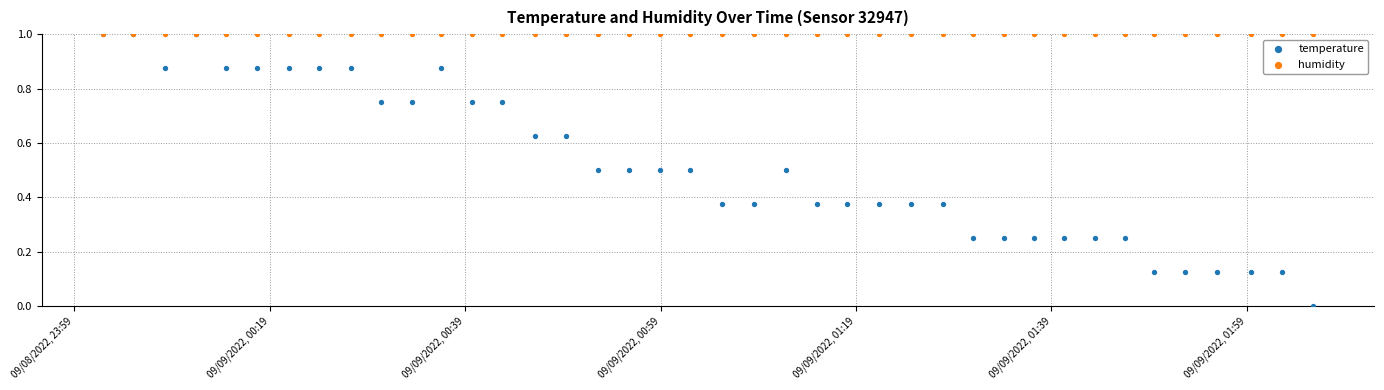

What are all the series names shown in the legend?

temperature, humidity